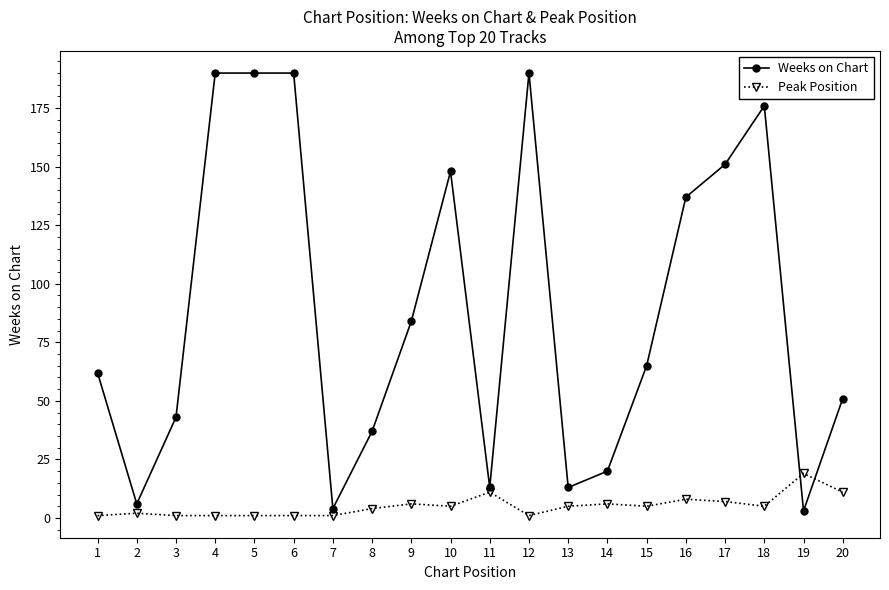

What is the sum of all Weeks on Chart values?

1773